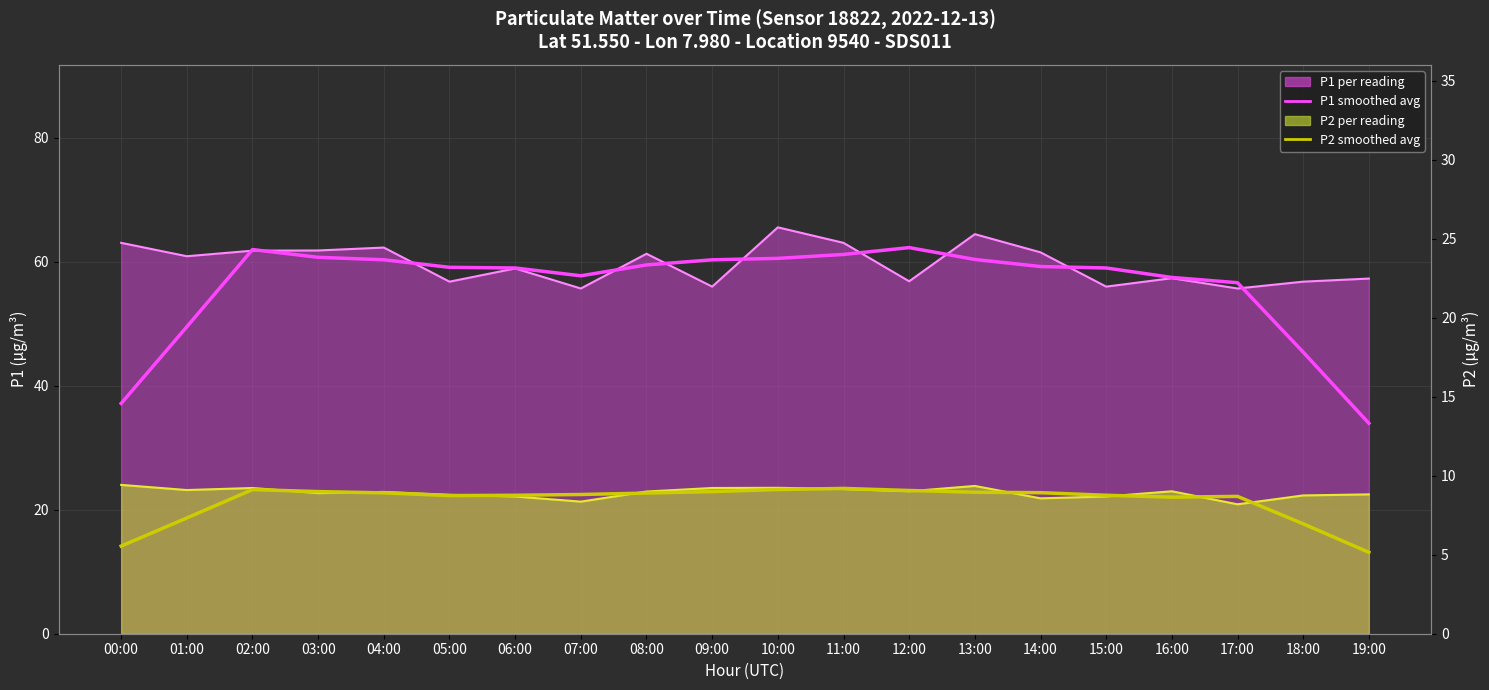

At which category is the sum across all series the highest?

10:00